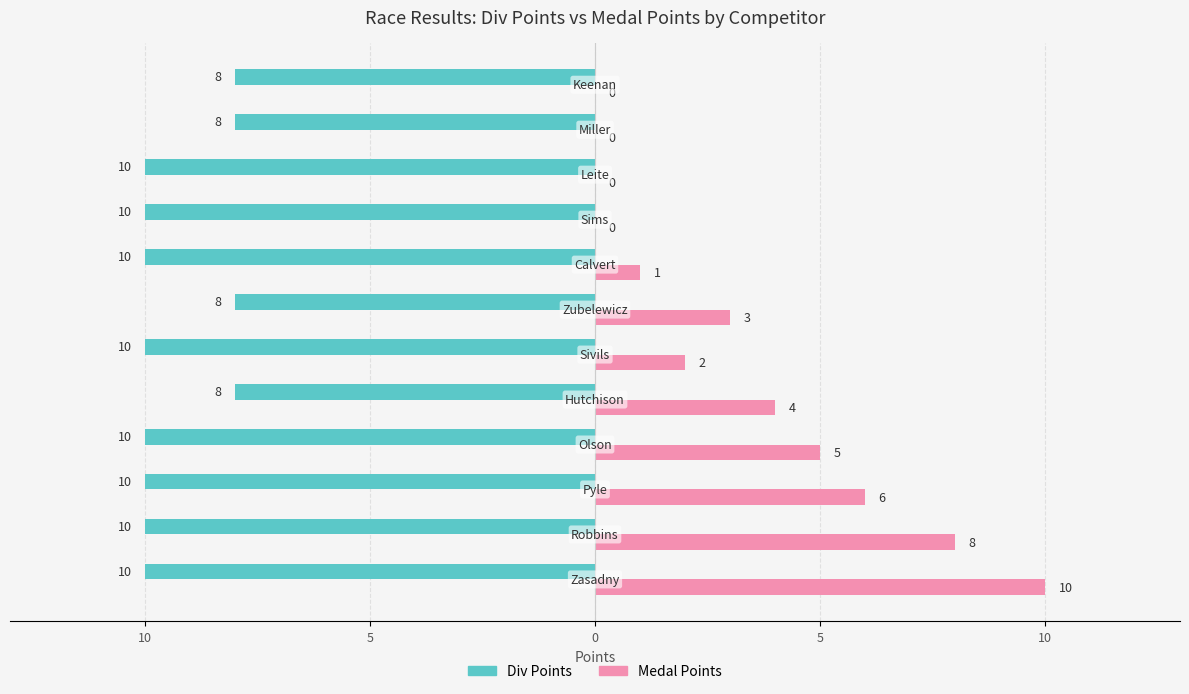

What is the sum of all Medal Points values?

39